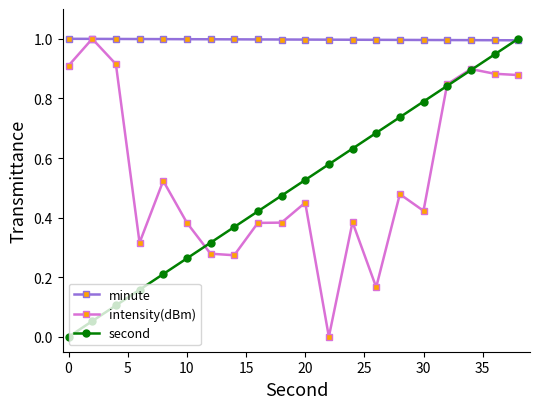

At how many categories does at least one series exceed 0?

20